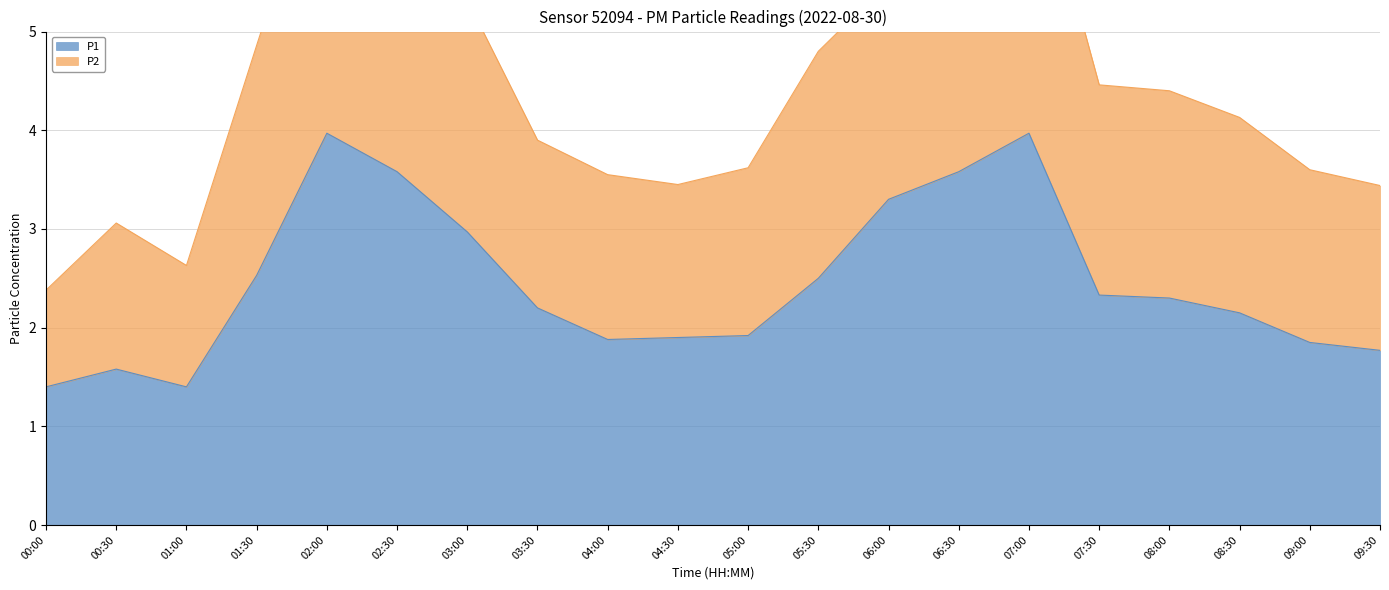

Reading right to left, transcribe all the data shown in this chart.

P1: 09:30=1.8	09:00=1.9	08:30=2.1	08:00=2.3	07:30=2.3	07:00=4.0	06:30=3.6	06:00=3.3	05:30=2.5	05:00=1.9	04:30=1.9	04:00=1.9	03:30=2.2	03:00=3.0	02:30=3.6	02:00=4.0	01:30=2.5	01:00=1.4	00:30=1.6	00:00=1.4
P2: 09:30=3.4	09:00=3.6	08:30=4.1	08:00=4.4	07:30=4.5	07:00=7.1	06:30=6.4	06:00=5.5	05:30=4.8	05:00=3.6	04:30=3.5	04:00=3.5	03:30=3.9	03:00=5.3	02:30=6.4	02:00=7.1	01:30=4.9	01:00=2.6	00:30=3.1	00:00=2.4